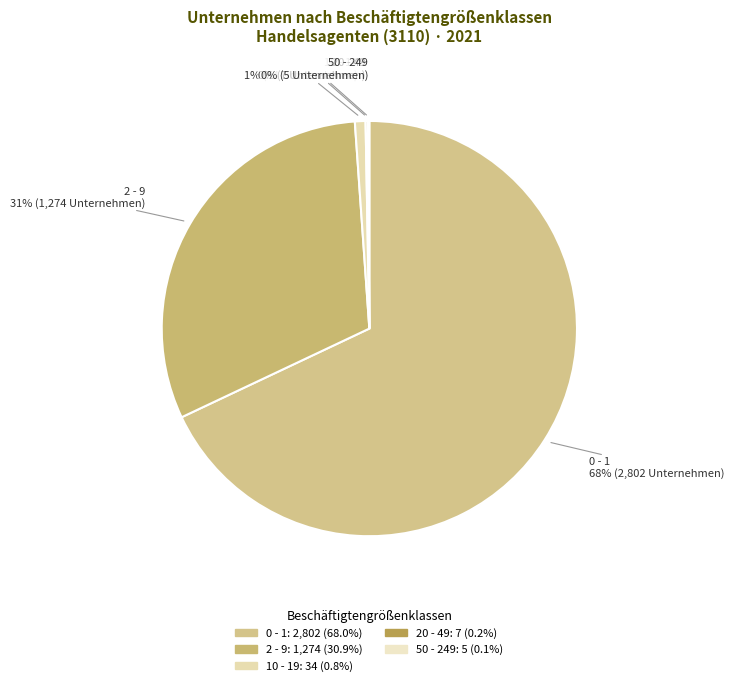

What percentage is the 2 - 9 slice, to the nearest percent?

31%